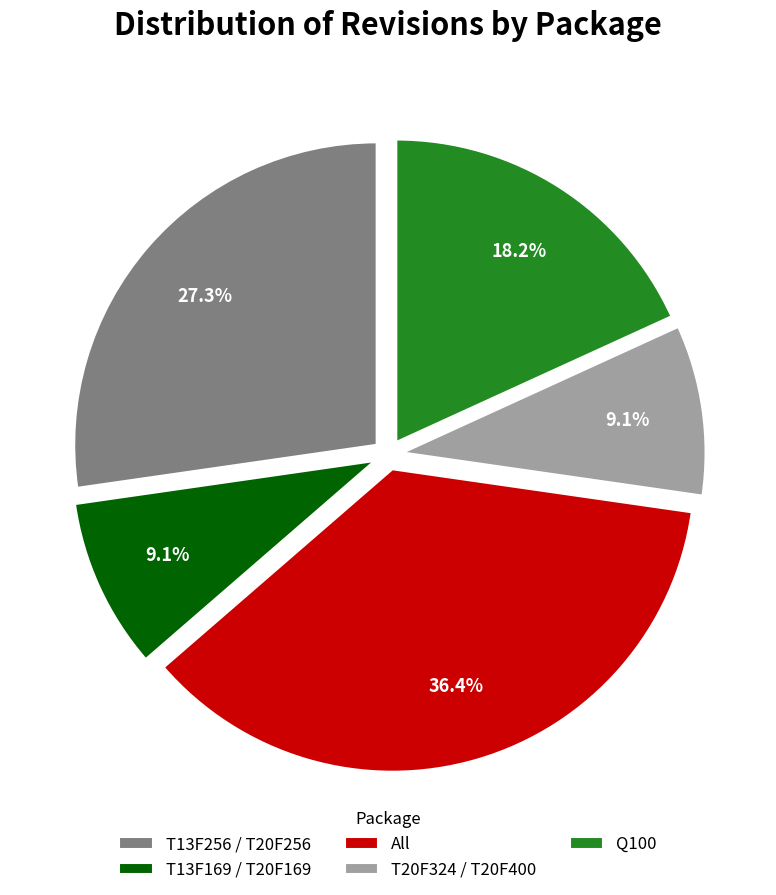

Is there any slice that represents more than half of the pie?

No